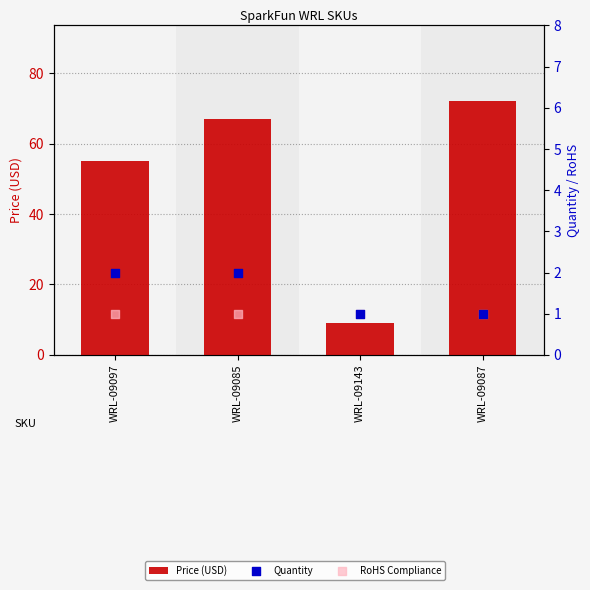

What is the total value across all series at WRL-09143?

10.9